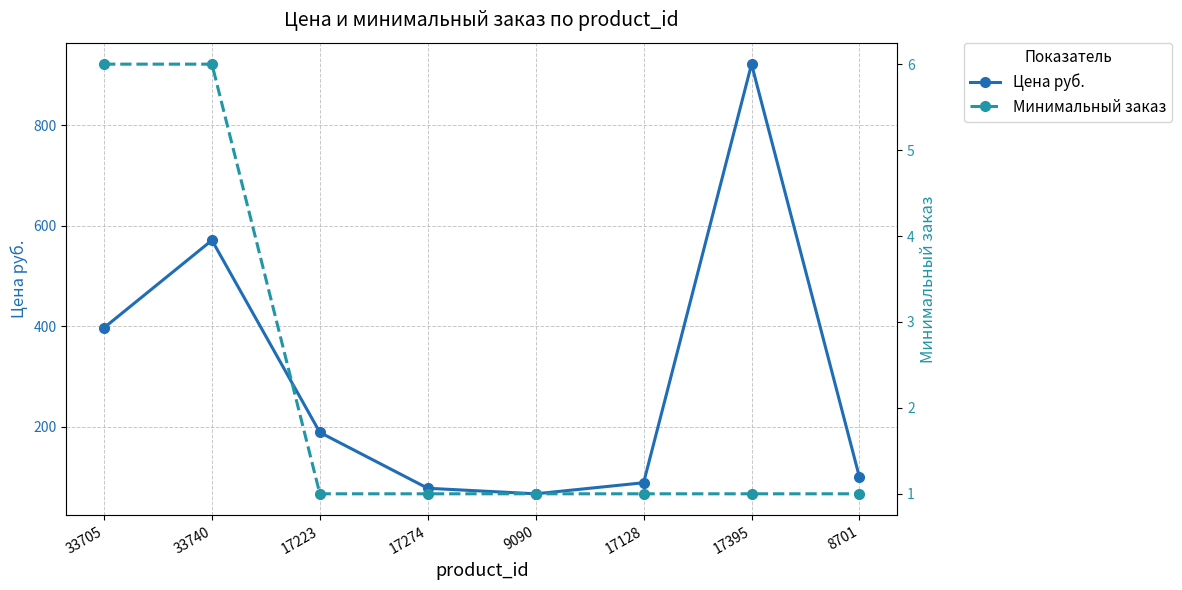

What are all the series names shown in the legend?

Цена руб., Минимальный заказ